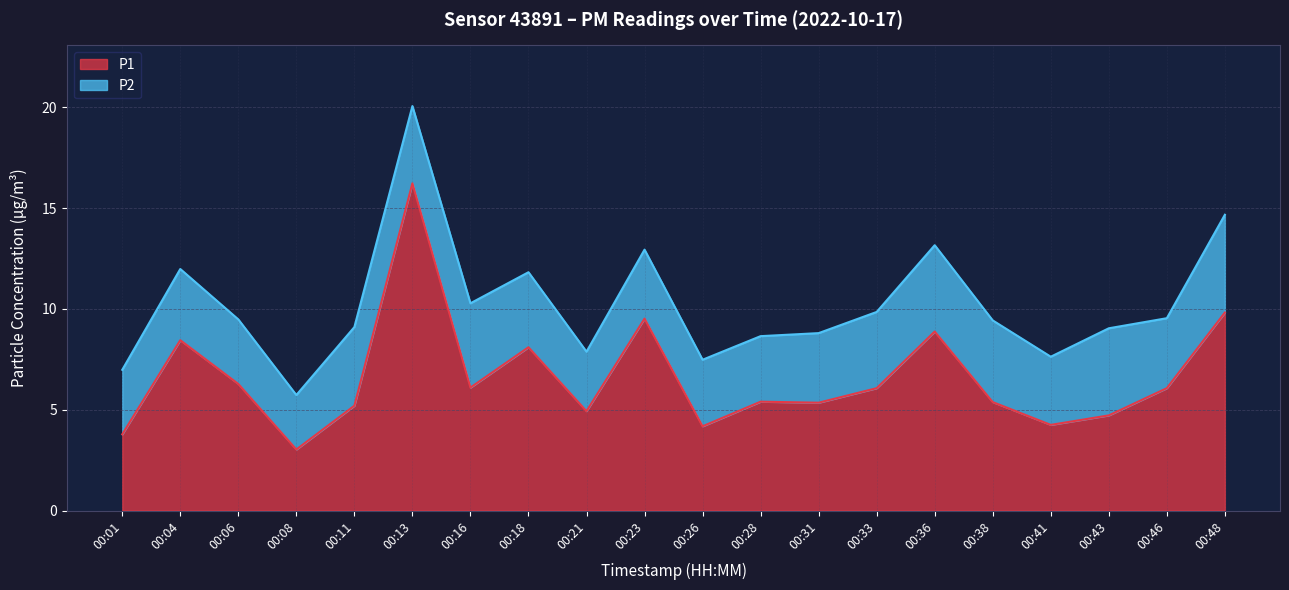

What is the average value?

6.6